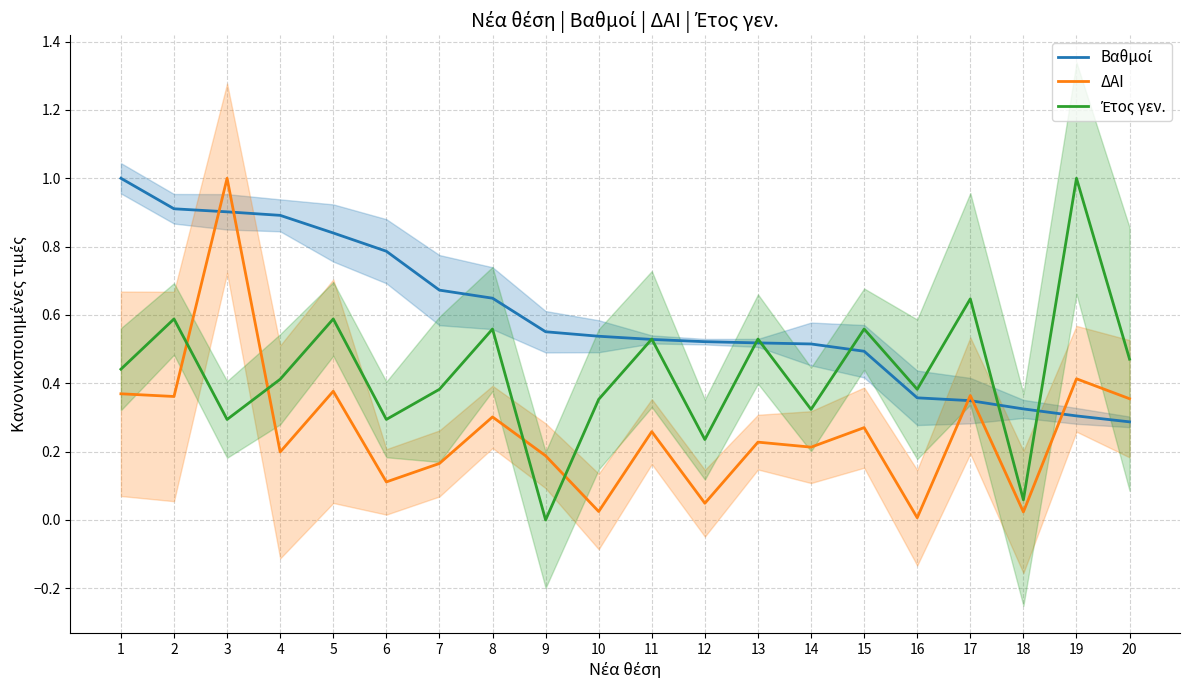

What is the sum of all Έτος γεν. values?

8.6